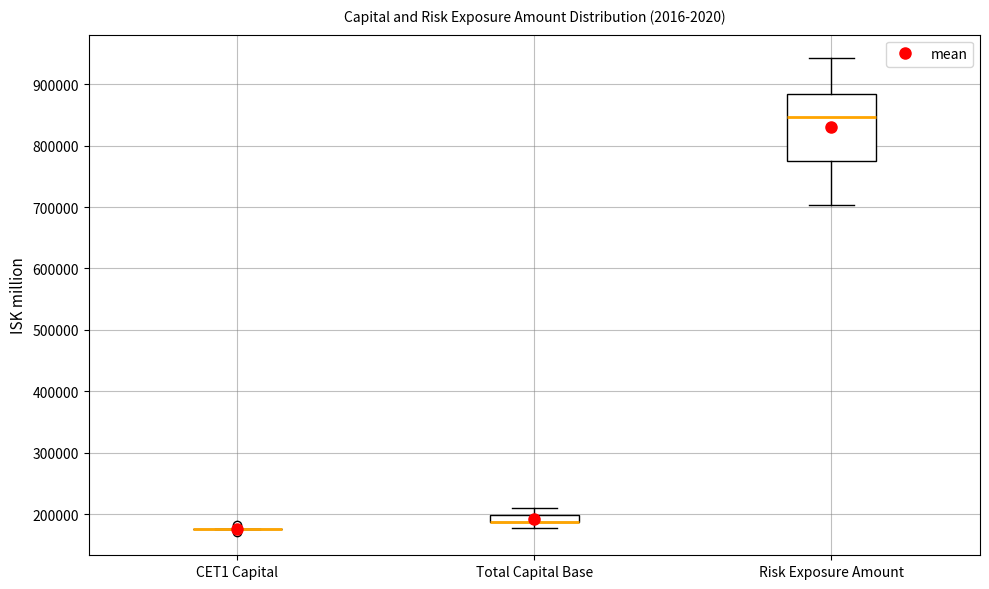

Where is the upper edge of the box for Total Capital Base on the y-axis? The values are not printed on the chart, so give them approximately, as read against the axis.

200000